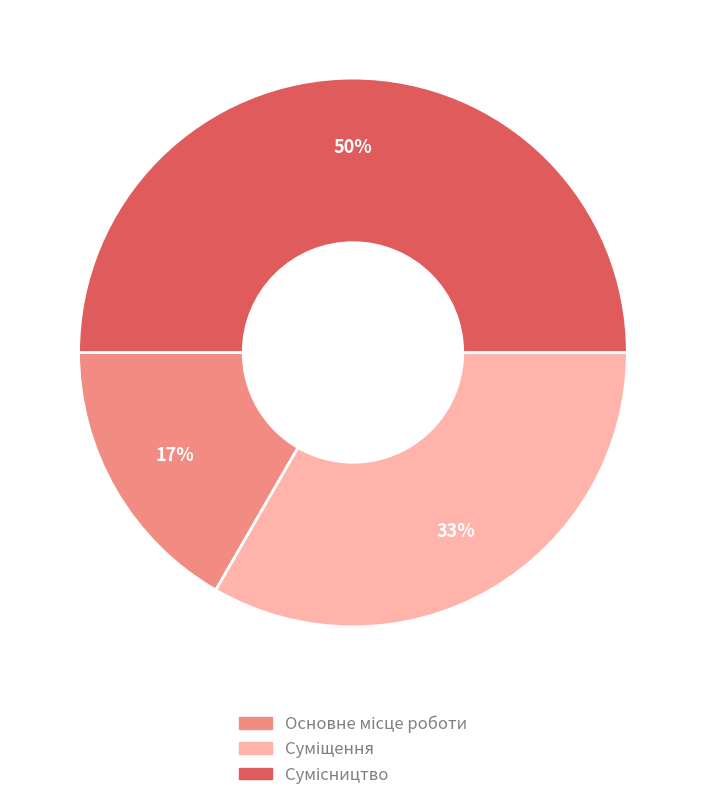

To the nearest percent, what is the average slice percentage?

33%